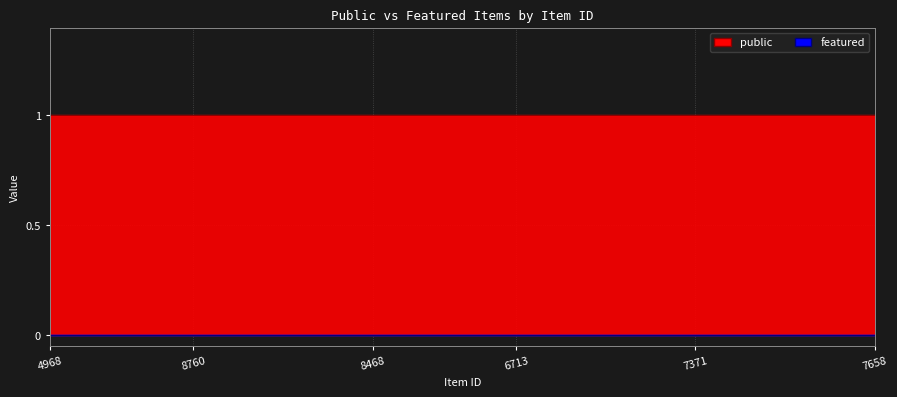

At how many categories does at least one series exceed 0?

24